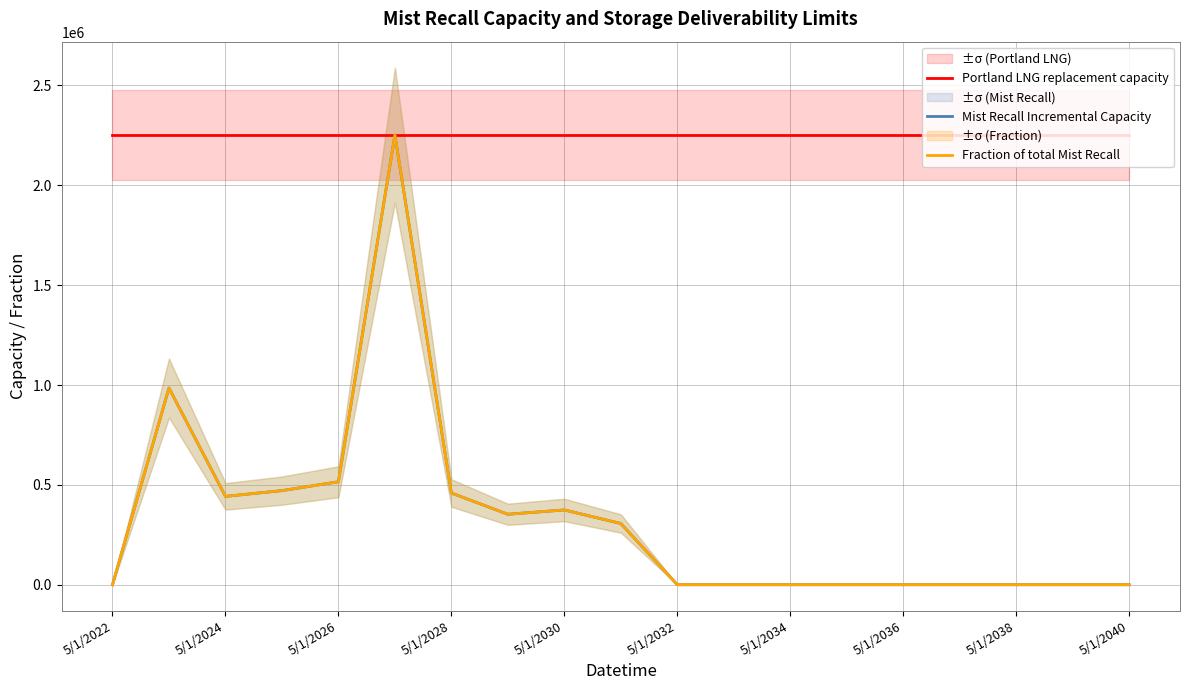

How many positive values does the Mist Recall Incremental Capacity series have?

9